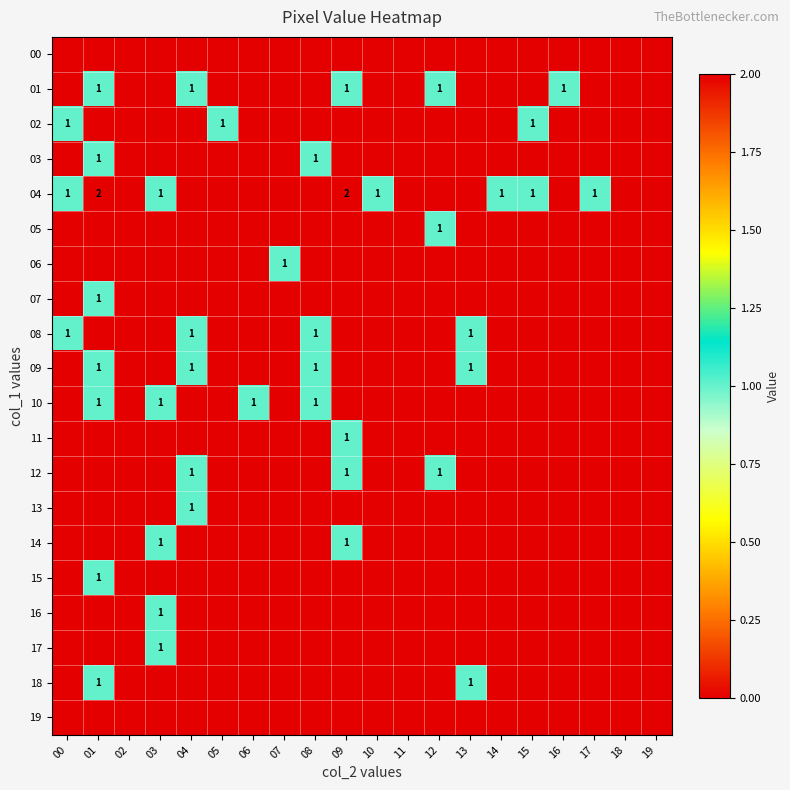

Which category has the highest value across all series?

01